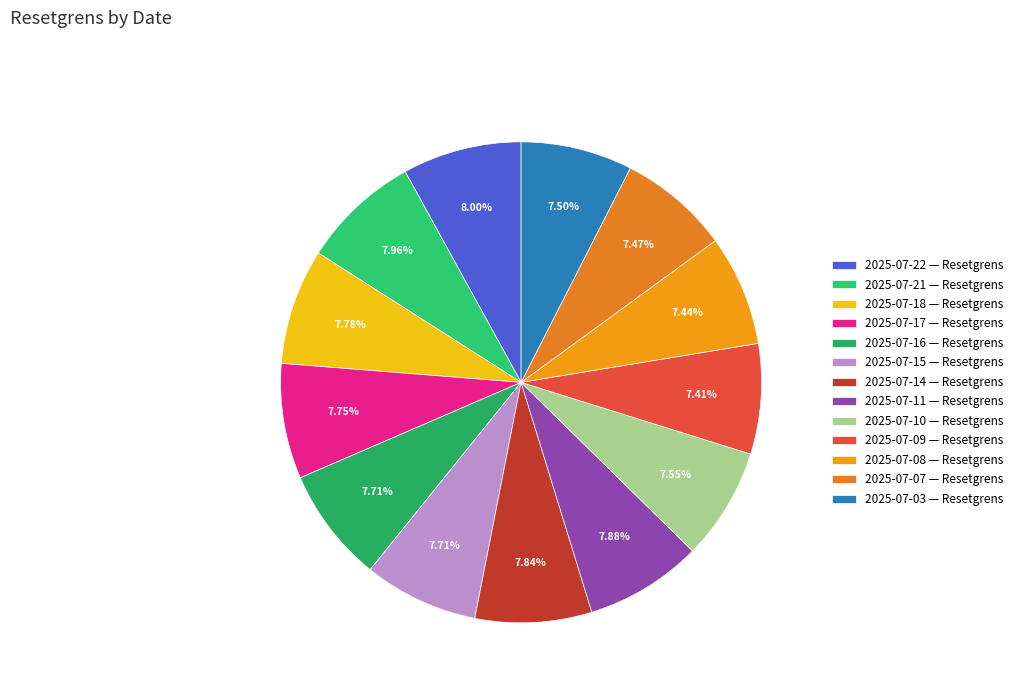

Approximately how many times larger is the value at 2025-07-15 compared to 2025-07-09?

1.0